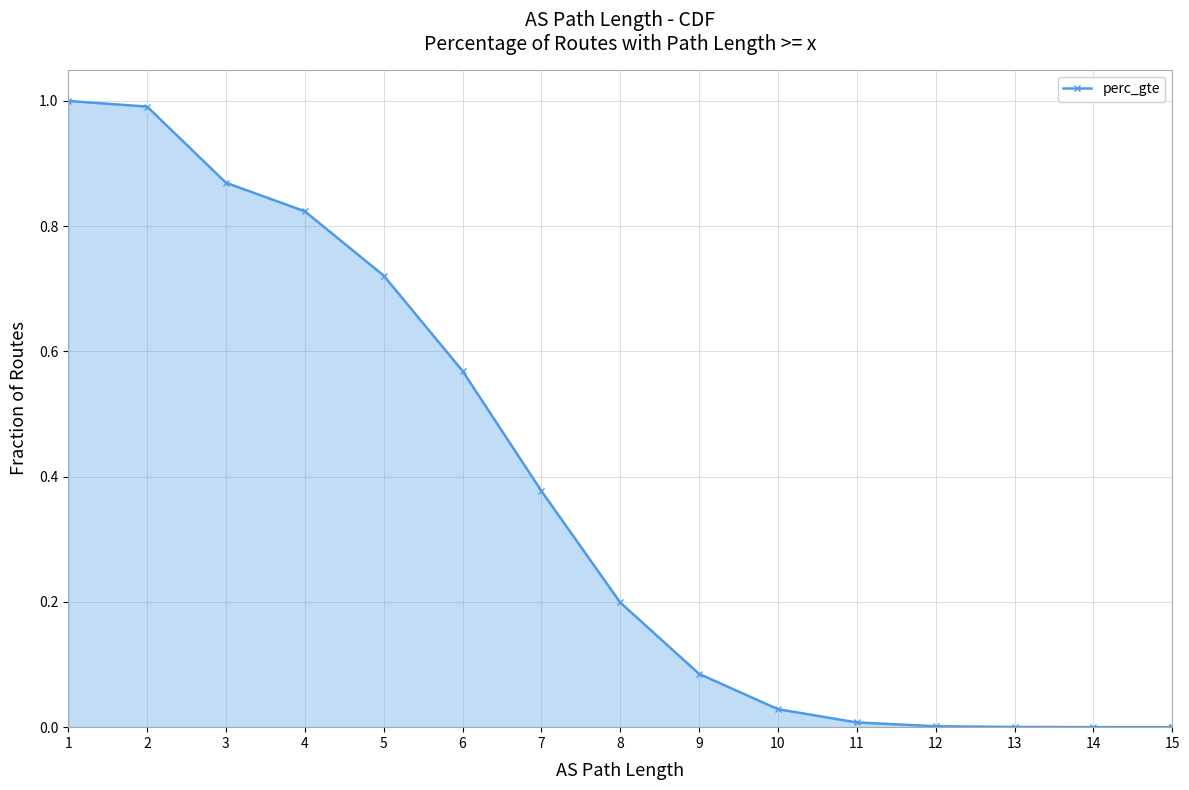

Which label corresponds to the smallest value in the chart?

15